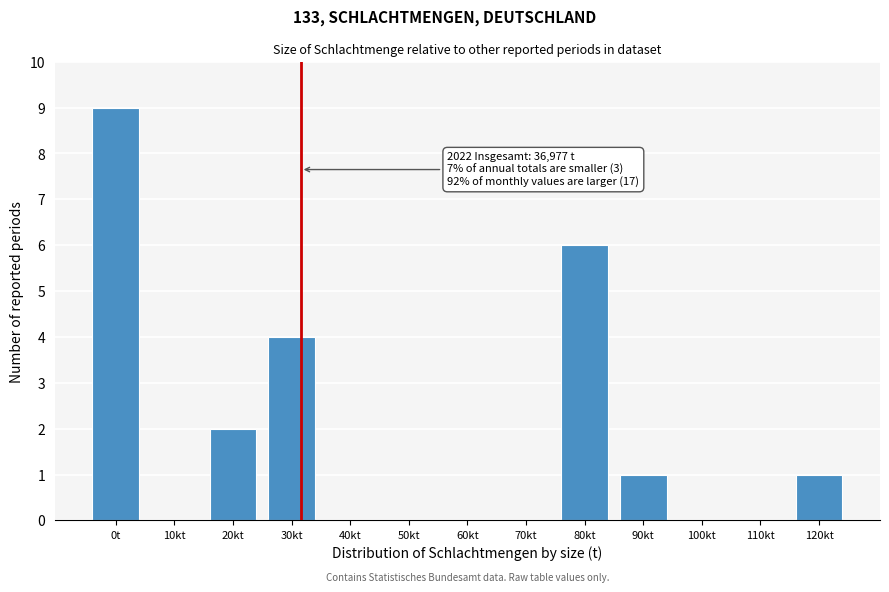

Reading left to right, list all the values displayed in this chart.

0t=9	10kt=0	20kt=2	30kt=4	40kt=0	50kt=0	60kt=0	70kt=0	80kt=6	90kt=1	100kt=0	110kt=0	120kt=1